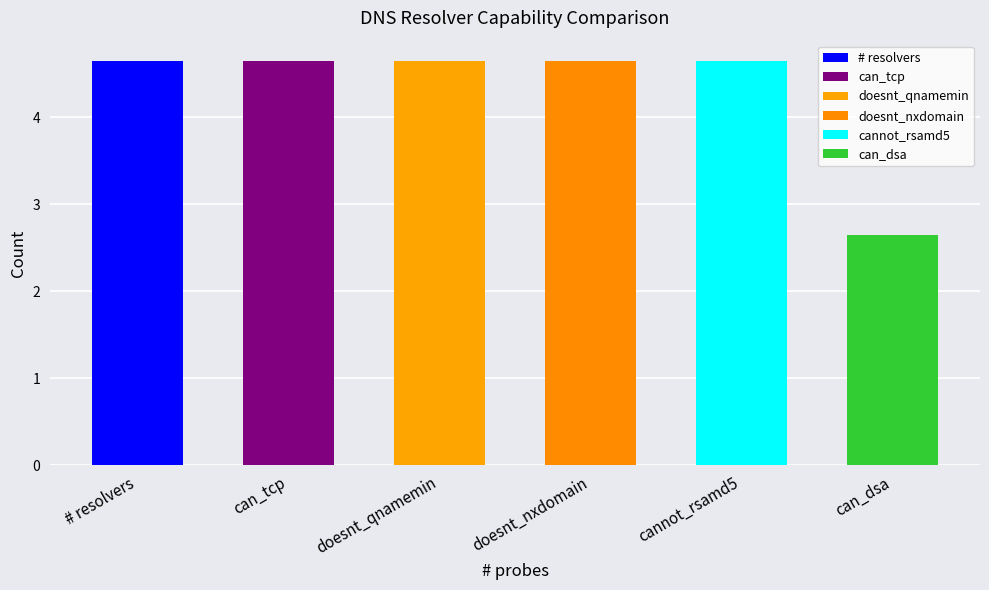

Is the value of doesnt_qnamemin at 3 greater than the value of can_tcp at 3?

No